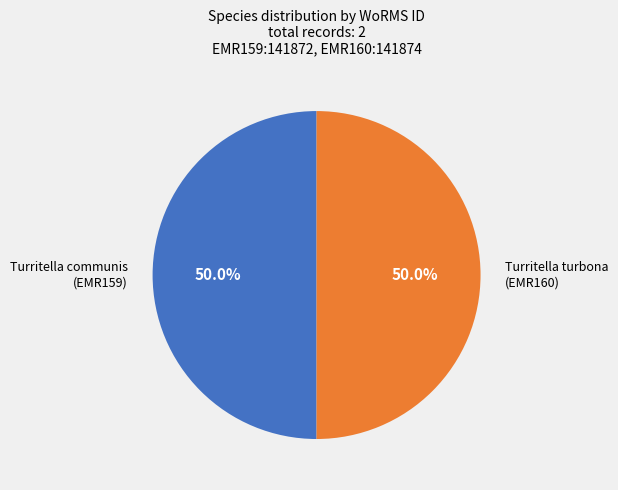

How many slices are in this pie chart?

2